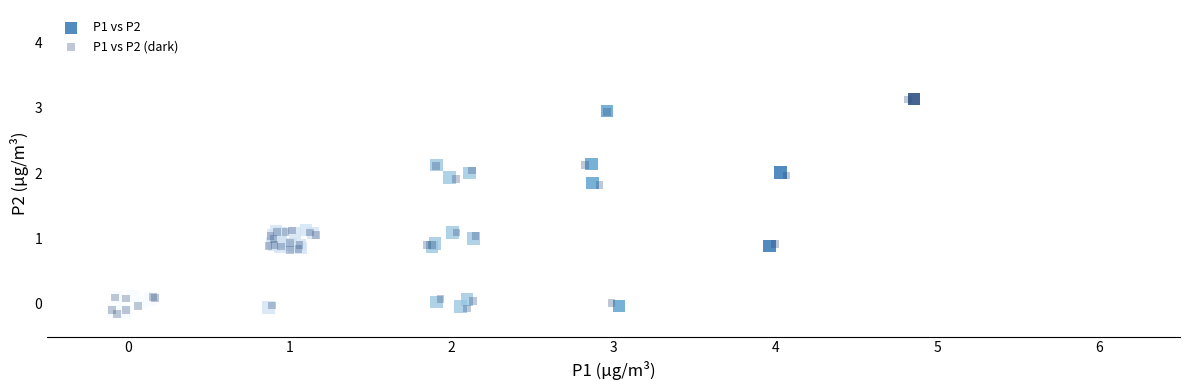

What are all the series names shown in the legend?

P1 vs P2, P1 vs P2 (dark)